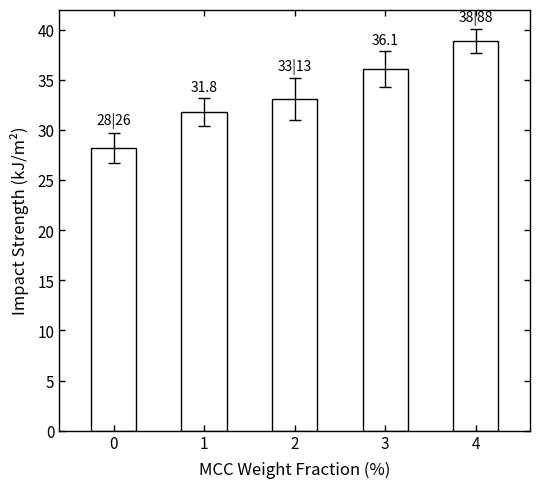

Rank the categories by value from lowest to highest.

0, 1, 2, 3, 4